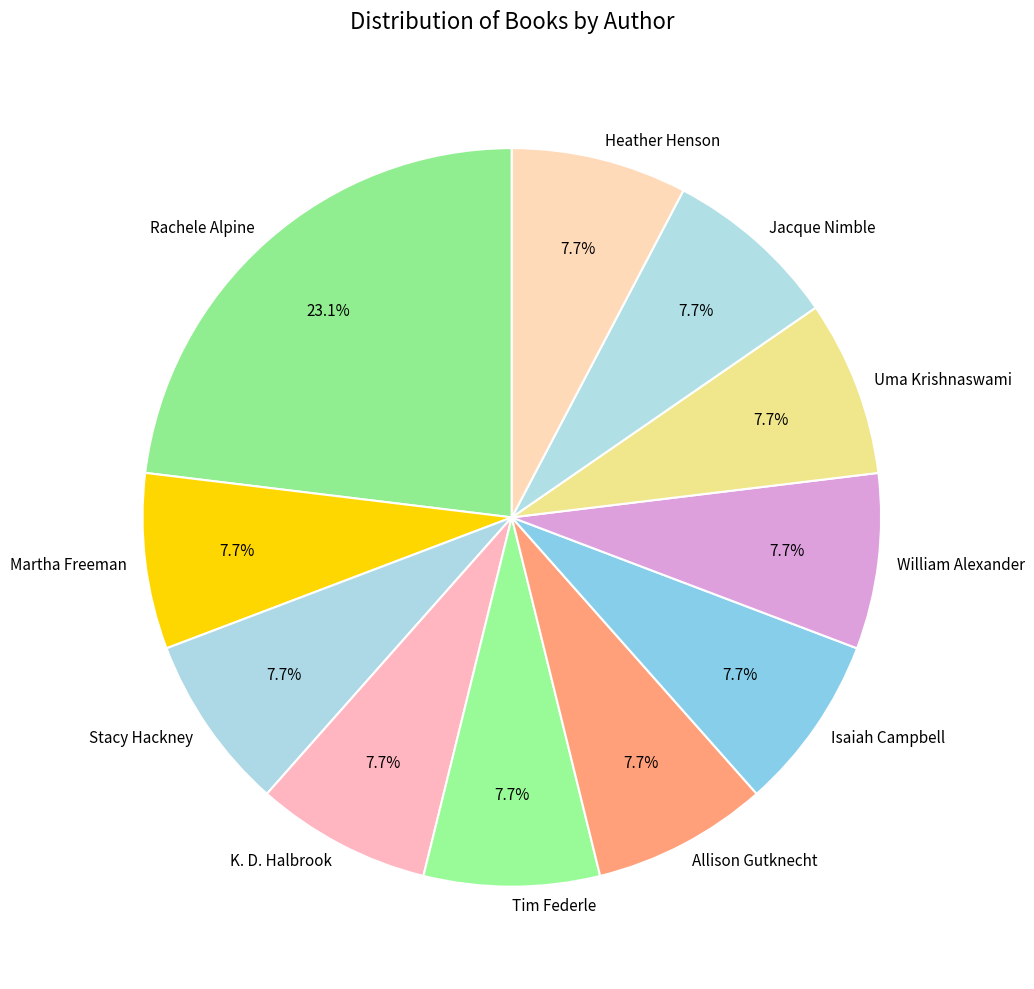

Count the number of slices in the pie.

11